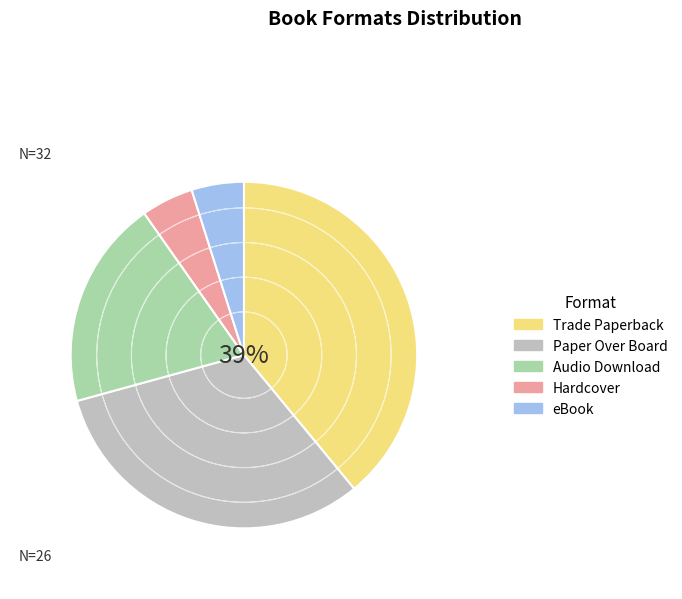

Count the number of slices in the pie.

5